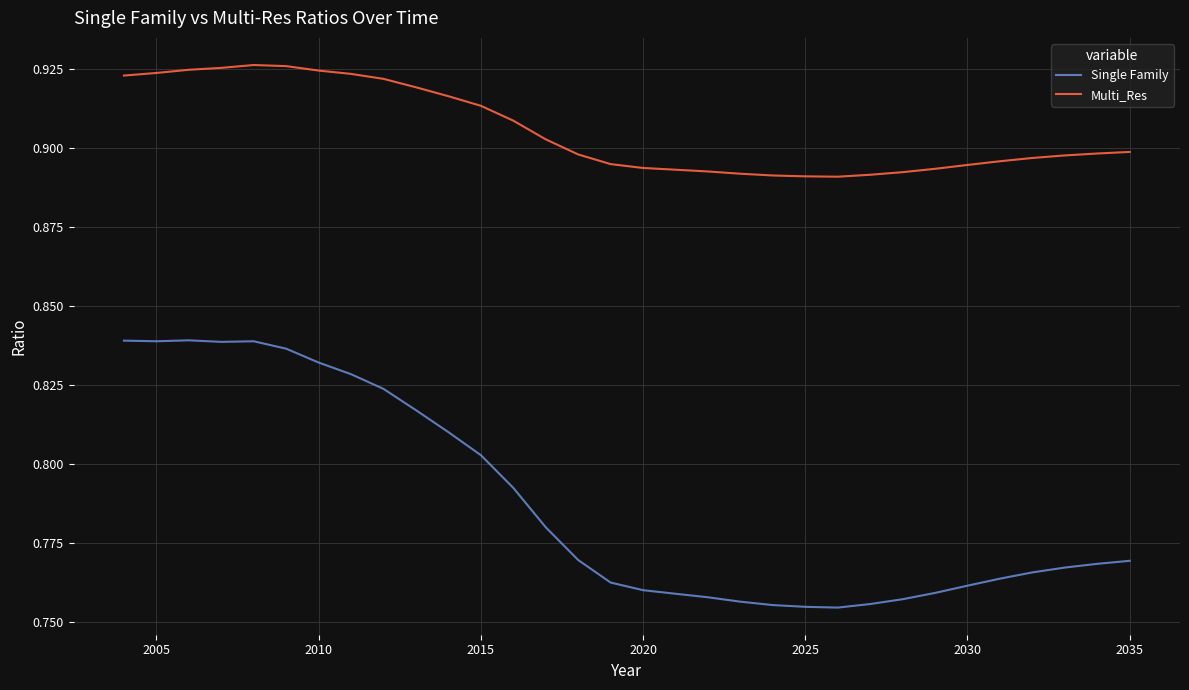

Which series has the widest spread of values?

Single Family